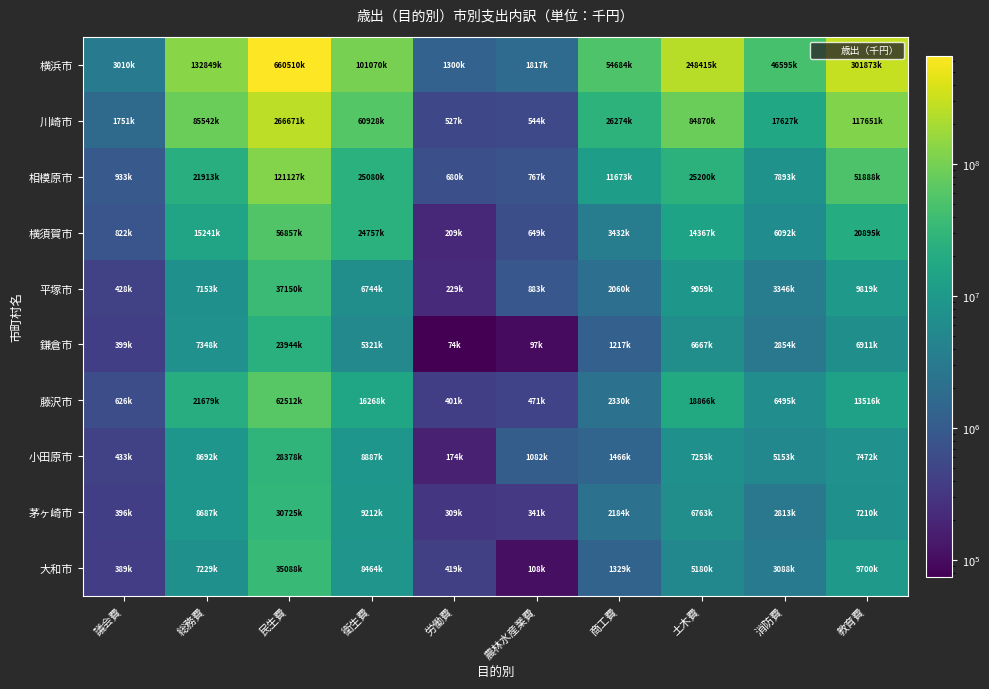

Reading right to left, extract all data points from this chart.

横浜市: 教育費=301873284	消防費=46595252	土木費=248415910	商工費=54684976	農林水産業費=1817313	労働費=1300436	衛生費=101070232	民生費=660510017	総務費=132849201	議会費=3010262
川崎市: 教育費=117651872	消防費=17627658	土木費=84870581	商工費=26274321	農林水産業費=544396	労働費=527139	衛生費=60928194	民生費=266671848	総務費=85542896	議会費=1751856
相模原市: 教育費=51888870	消防費=7893851	土木費=25200126	商工費=11673251	農林水産業費=767902	労働費=680603	衛生費=25080469	民生費=121127355	総務費=21913743	議会費=933959
横須賀市: 教育費=20895665	消防費=6092750	土木費=14367740	商工費=3432445	農林水産業費=649676	労働費=209891	衛生費=24757390	民生費=56857692	総務費=15241407	議会費=822121
平塚市: 教育費=9819655	消防費=3346653	土木費=9059140	商工費=2060657	農林水産業費=883256	労働費=229295	衛生費=6744231	民生費=37150429	総務費=7153054	議会費=428911
鎌倉市: 教育費=6911815	消防費=2854797	土木費=6667623	商工費=1217307	農林水産業費=97681	労働費=74395	衛生費=5321051	民生費=23944120	総務費=7348669	議会費=399647
藤沢市: 教育費=13516391	消防費=6495895	土木費=18866918	商工費=2330116	農林水産業費=471125	労働費=401927	衛生費=16268339	民生費=62512067	総務費=21679357	議会費=626883
小田原市: 教育費=7472908	消防費=5153838	土木費=7253530	商工費=1466098	農林水産業費=1082865	労働費=174341	衛生費=8887094	民生費=28378752	総務費=8692341	議会費=433964
茅ヶ崎市: 教育費=7210410	消防費=2813803	土木費=6763920	商工費=2184913	農林水産業費=341653	労働費=309553	衛生費=9212400	民生費=30725974	総務費=8687000	議会費=396335
大和市: 教育費=9700255	消防費=3088370	土木費=5180889	商工費=1329304	農林水産業費=108979	労働費=419389	衛生費=8464145	民生費=35088774	総務費=7229286	議会費=389625